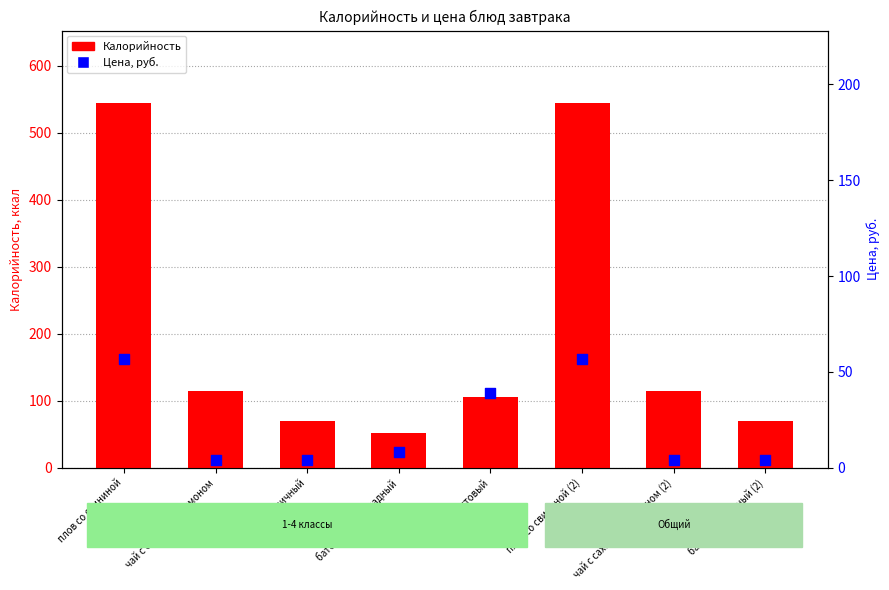

What is the total value across all series at батон пшеничный (2)?

74.1